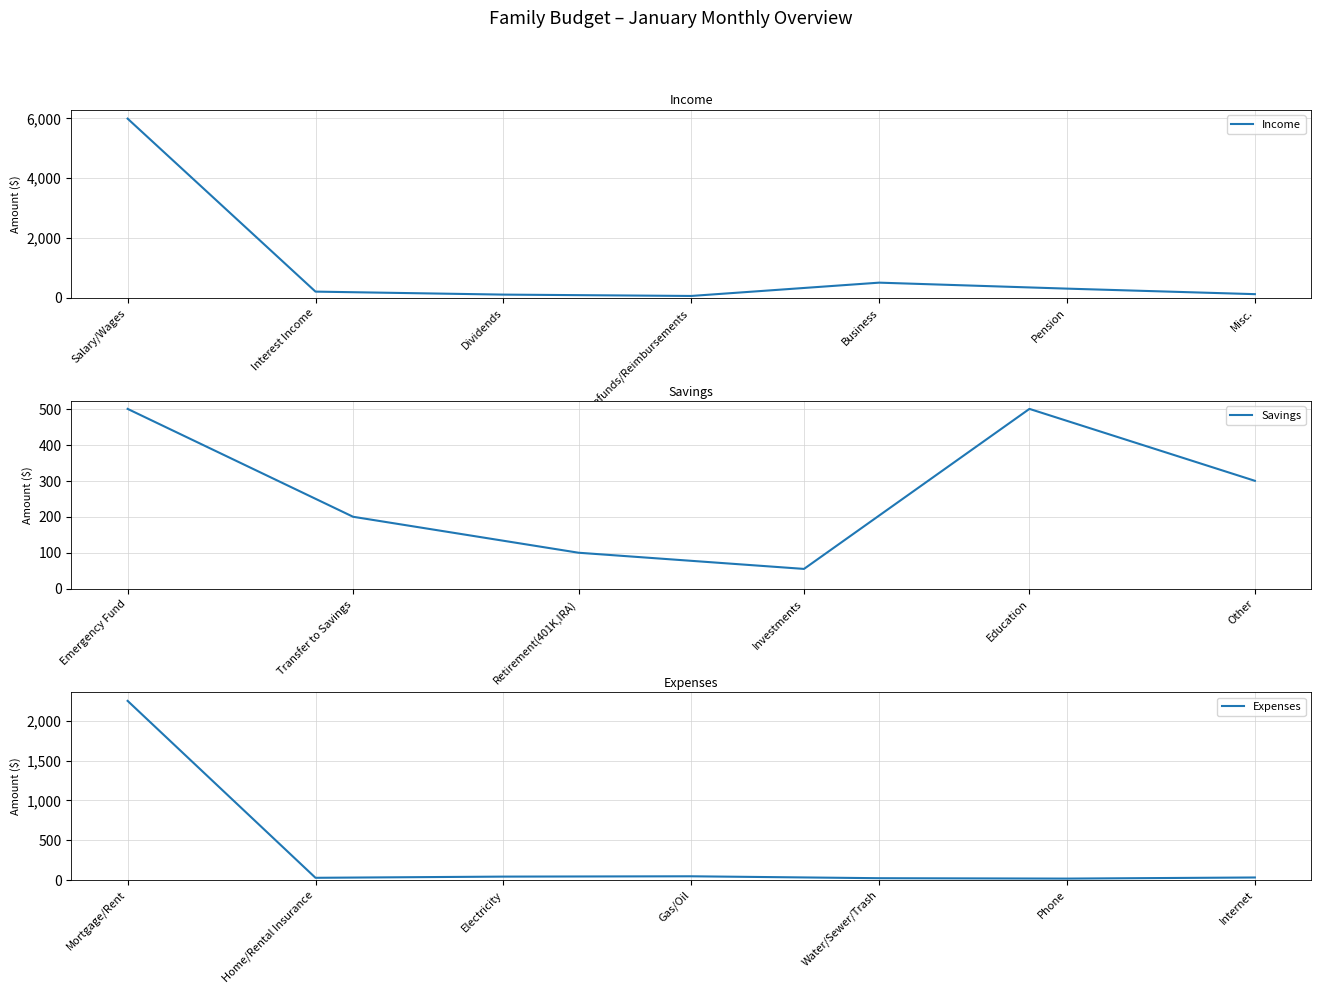

Between Refunds/Reimbursements and Retirement(401K,IRA), which is larger?

Retirement(401K,IRA)